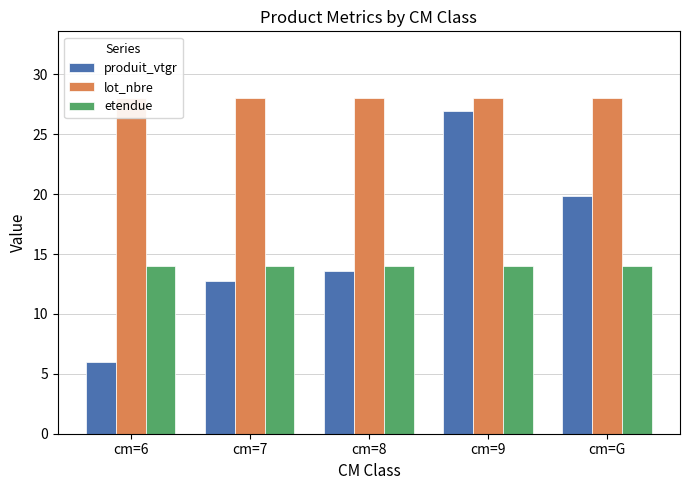

The value of lot_nbre at cm=9 is 46.7. True or false?

False